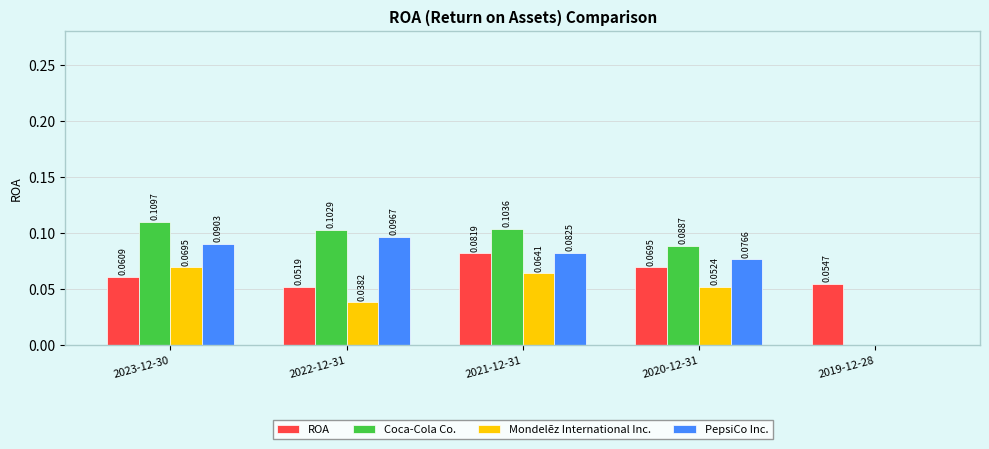

Which series has the largest total across all categories?

Coca-Cola Co.